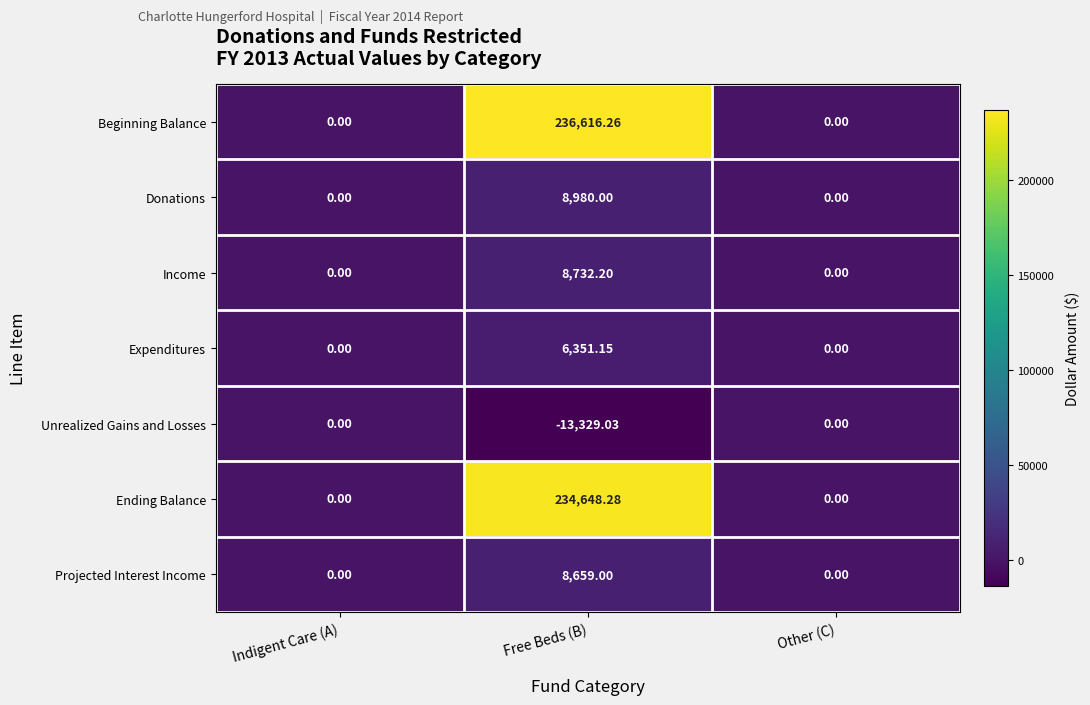

How many data points does each series have?

3